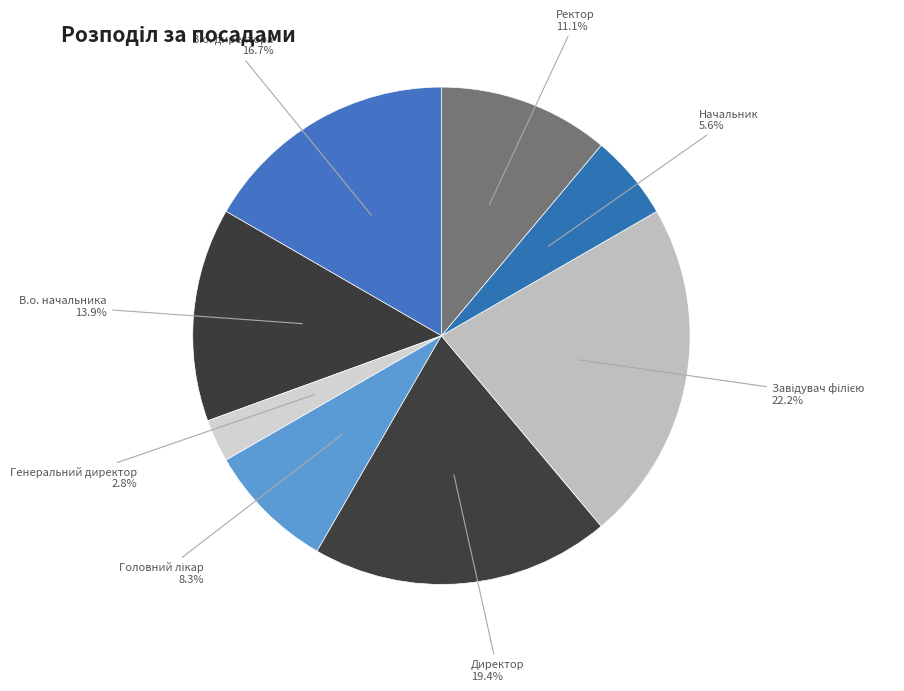

Between В.о. начальника and Начальник, which is larger?

В.о. начальника